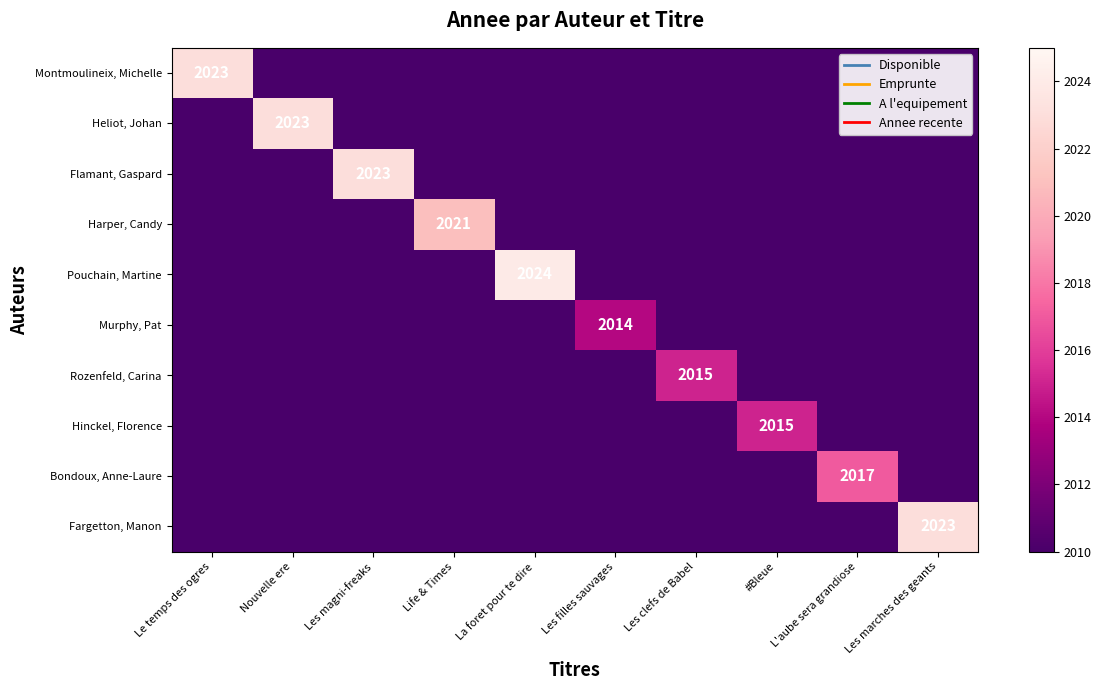

What is the total value across all series at Les clefs de Babel?

20051